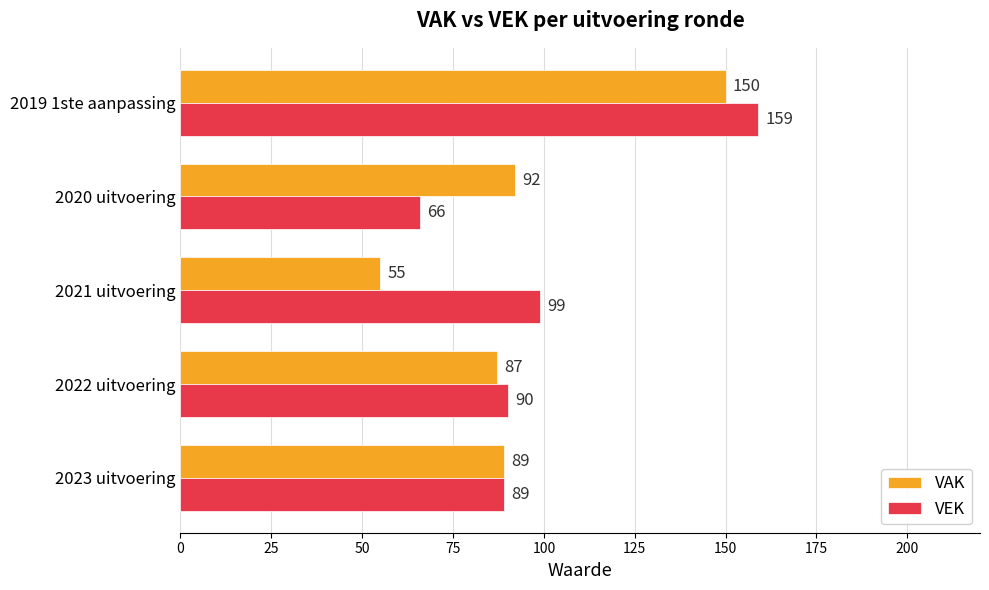

Where is VEK nearest to the value 112?

2021 uitvoering